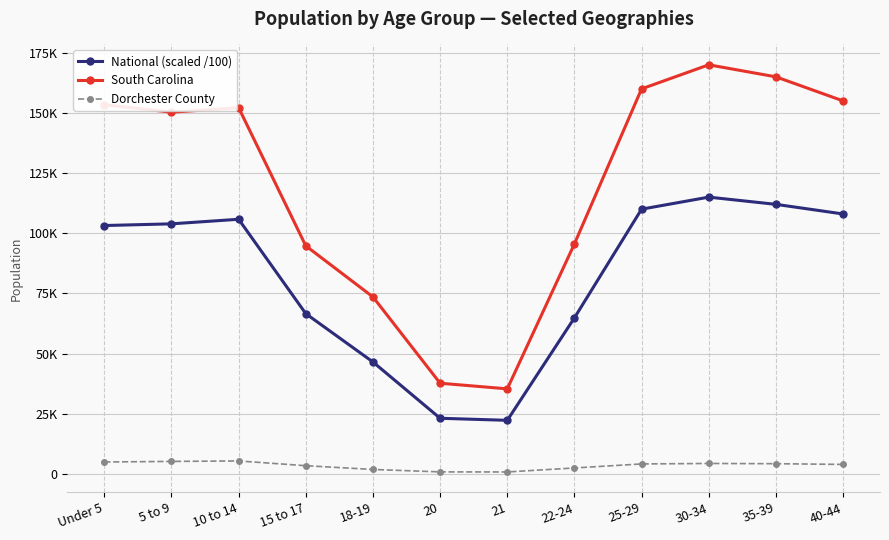

What value does the South Carolina series have at 20?

37651.0